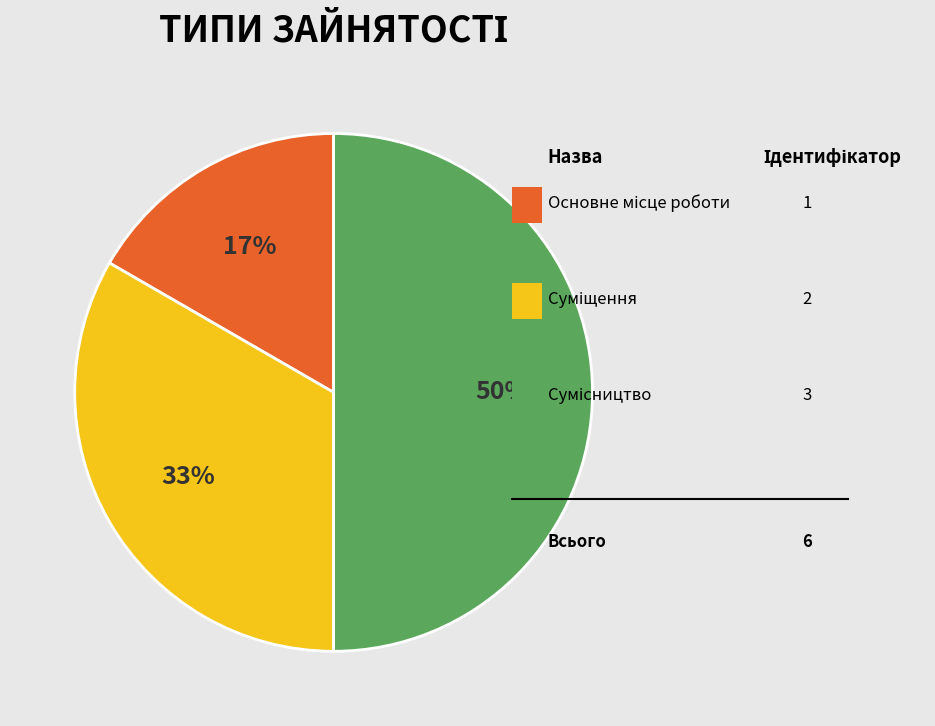

Count the number of slices in the pie.

3